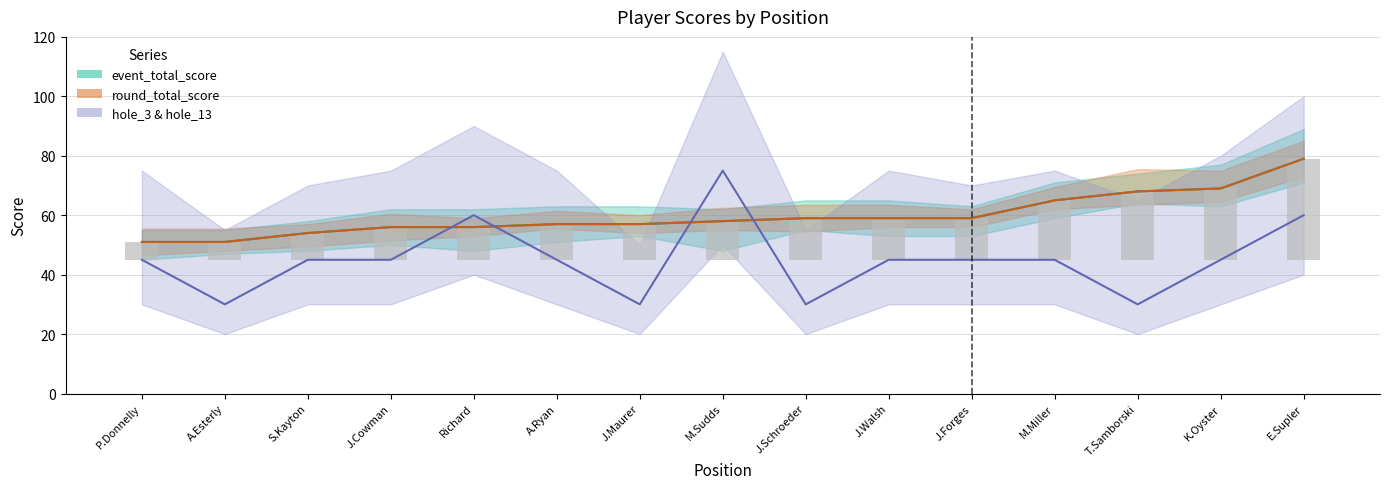

Reading left to right, transcribe all the data shown in this chart.

event_total_score_line: P.Donnelly=51	A.Esterly=51	S.Kayton=54	J.Cowman=56	Richard=56	A.Ryan=57	J.Maurer=57	M.Sudds=58	J.Schroeder=59	J.Walsh=59	J.Forges=59	M.Miller=65	T.Samborski=68	K.Oyster=69	E.Supler=79
round_total_score_line: P.Donnelly=51	A.Esterly=51	S.Kayton=54	J.Cowman=56	Richard=56	A.Ryan=57	J.Maurer=57	M.Sudds=58	J.Schroeder=59	J.Walsh=59	J.Forges=59	M.Miller=65	T.Samborski=68	K.Oyster=69	E.Supler=79
hole_3_scaled: P.Donnelly=45	A.Esterly=30	S.Kayton=45	J.Cowman=45	Richard=60	A.Ryan=45	J.Maurer=30	M.Sudds=75	J.Schroeder=30	J.Walsh=45	J.Forges=45	M.Miller=45	T.Samborski=30	K.Oyster=45	E.Supler=60
event_total_bar: P.Donnelly=6	A.Esterly=6	S.Kayton=9	J.Cowman=11	Richard=11	A.Ryan=12	J.Maurer=12	M.Sudds=13	J.Schroeder=14	J.Walsh=14	J.Forges=14	M.Miller=20	T.Samborski=23	K.Oyster=24	E.Supler=34